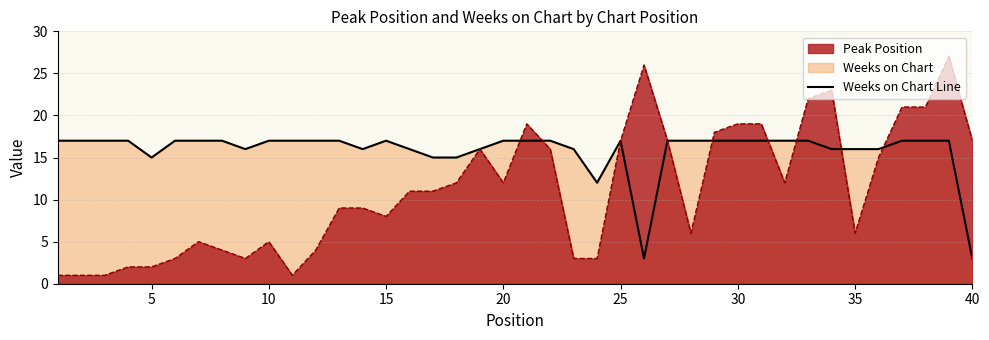

List the series in order of their overall mean, highest first.

Weeks on Chart, Peak Position